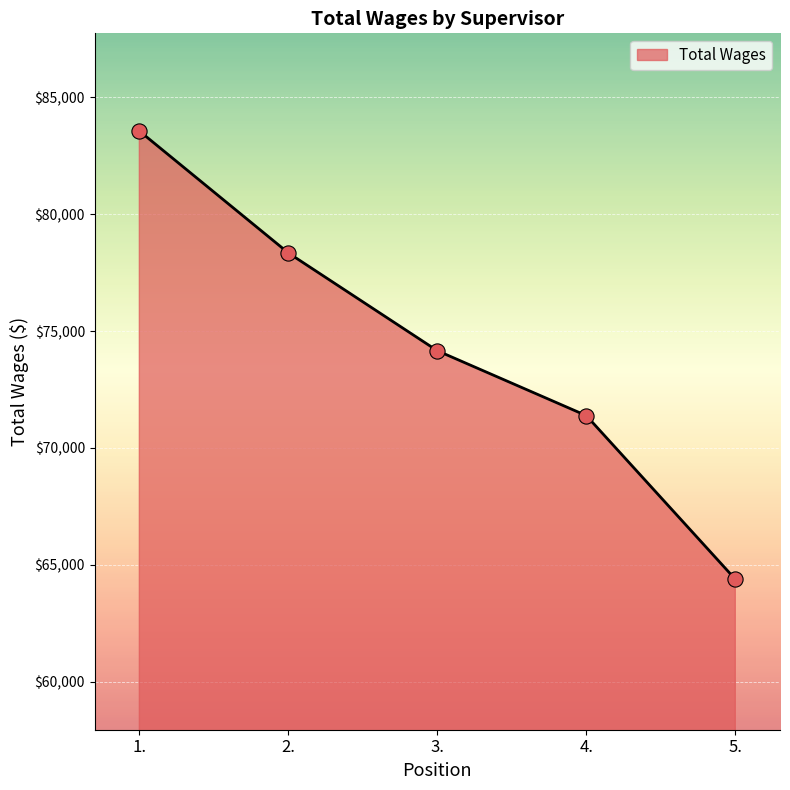

What is the ratio of the value at 3. to the value at 1.?

0.9